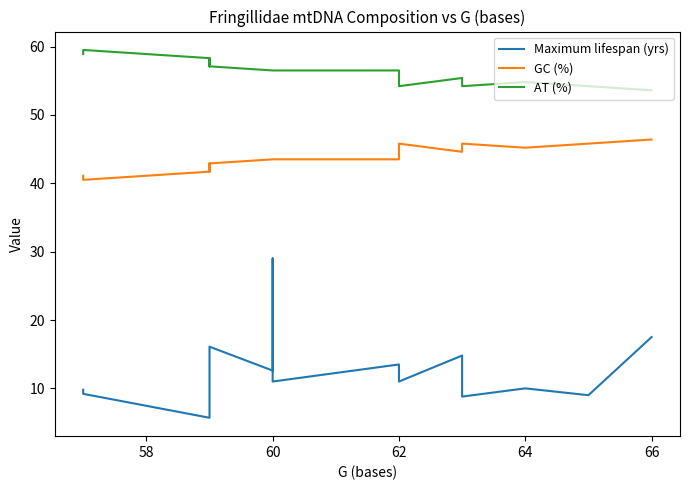

True or false: AT (%) and Maximum lifespan (yrs) cross at least once.

False